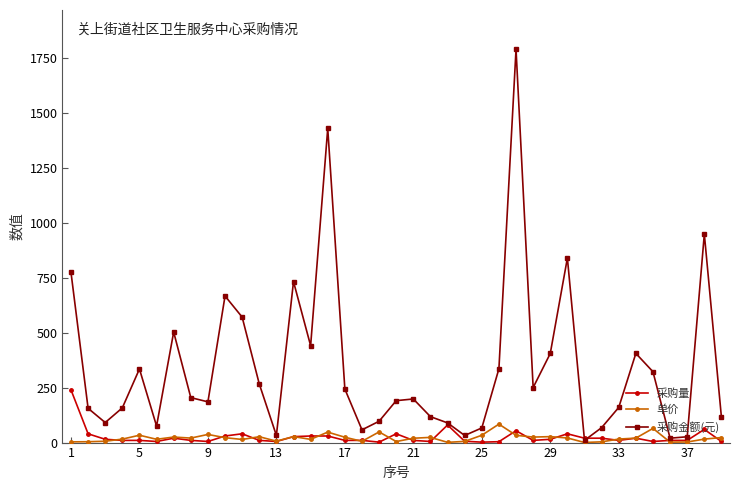

List the series in order of their peak value, lowest first.

单价, 采购量, 采购金额(元)